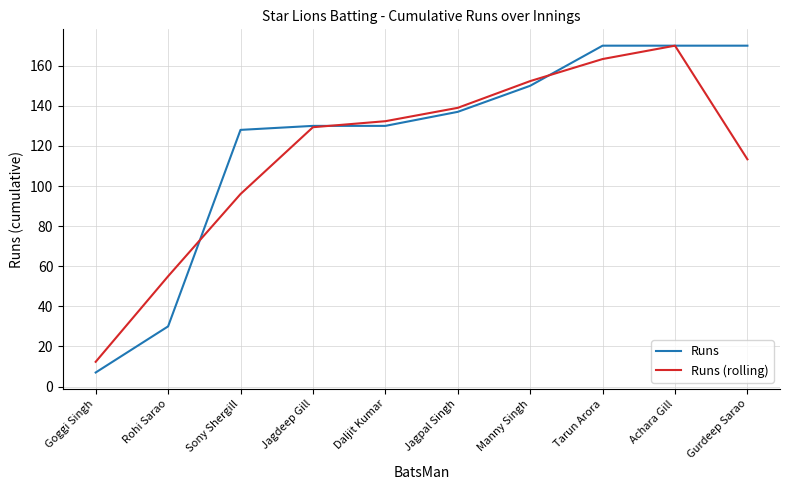

In Runs (rolling), how many points are higher than both neighbors (excluding endpoints)?

1